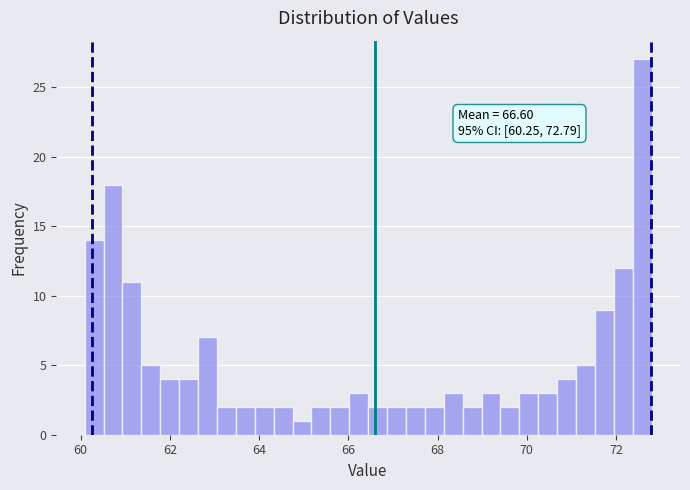

Read against the x-axis, roughly where is the centre of the tallest bar?

72.6